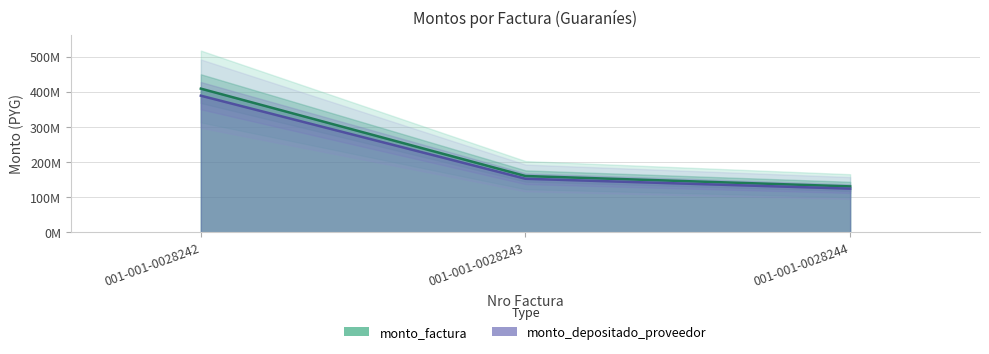

What is the value of the monto_factura point at the 2nd from the left?

160250000